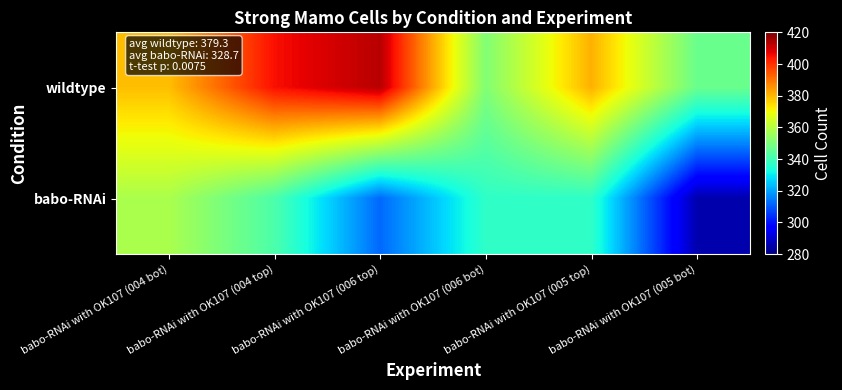

Between babo-RNAi with OK107 (004 top) and babo-RNAi with OK107 (005 top), which series saw the biggest shift?

wildtype